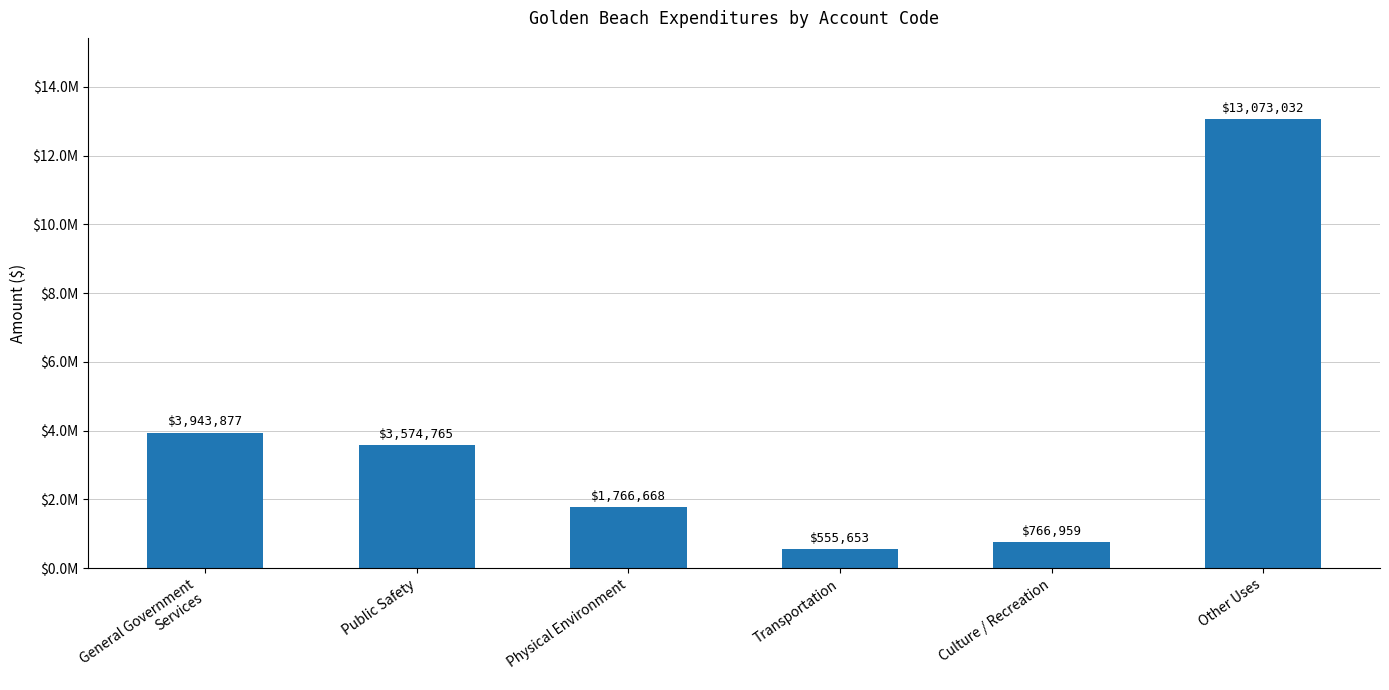

Does the chart contain any negative values?

No